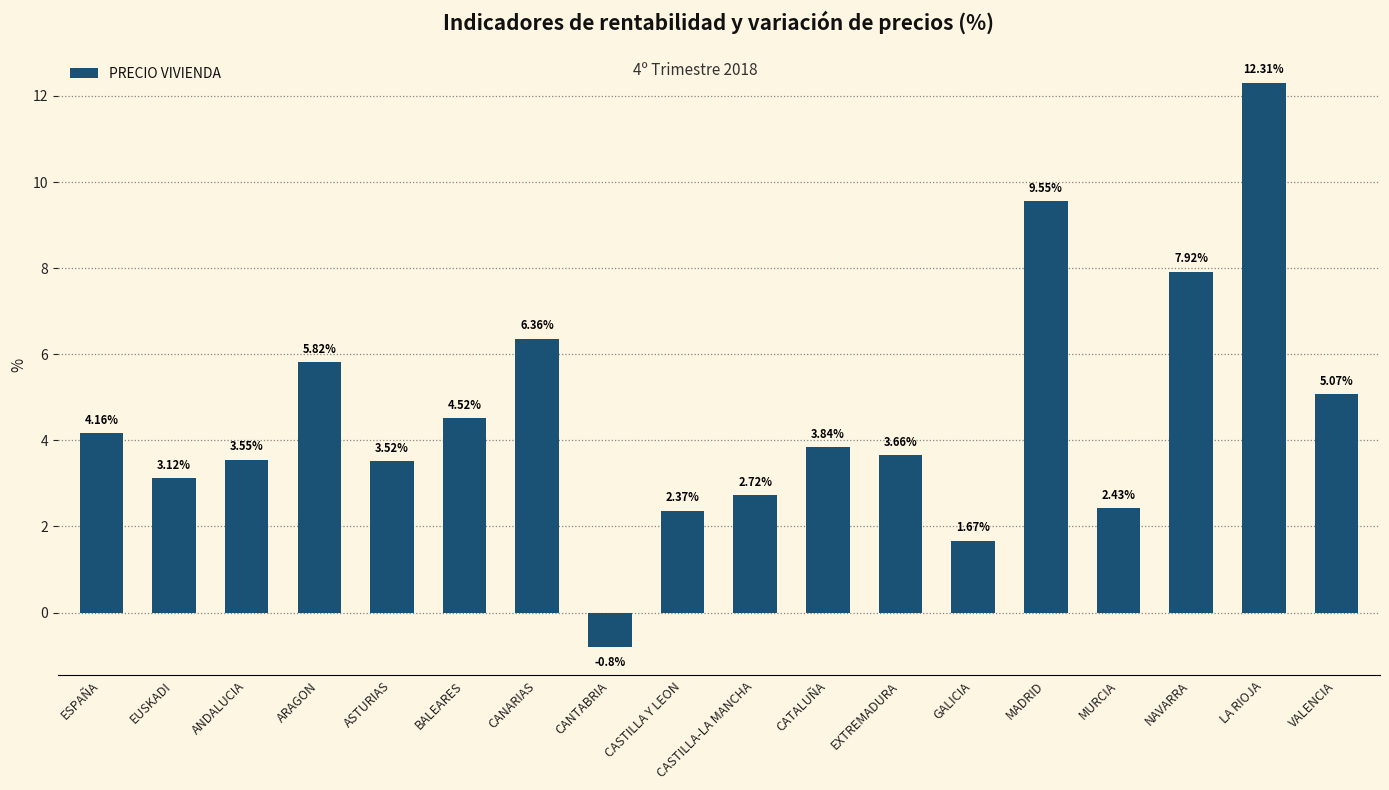

Does the chart contain stacked bars?

No